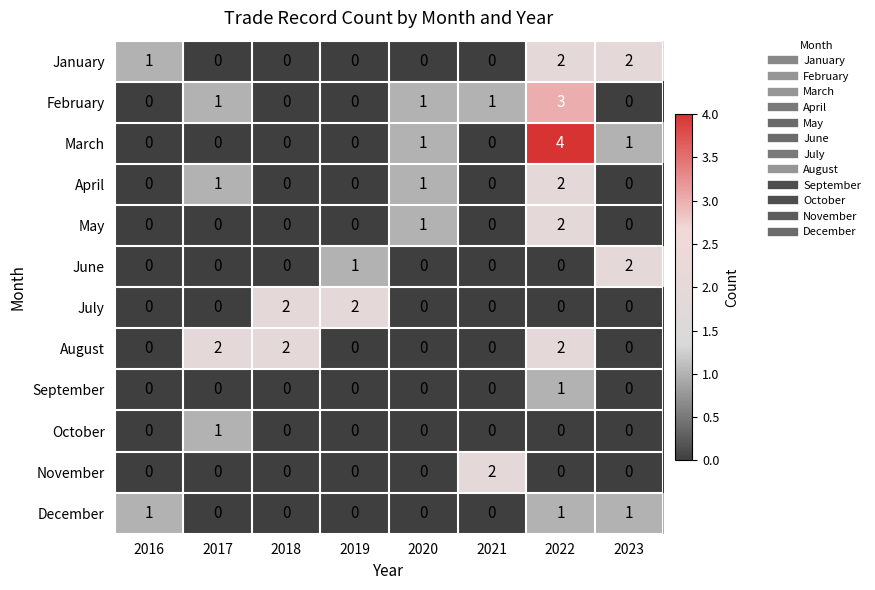

Is it true that May equals 3 at 2022?

False